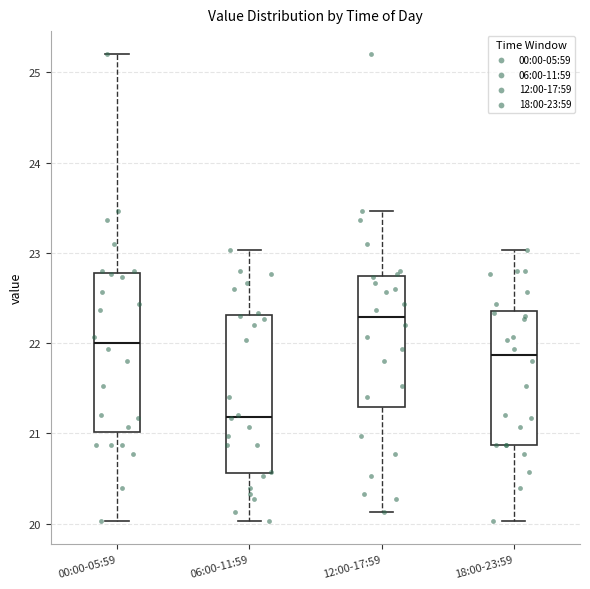

Reading left to right, read every box against the y-axis: the position of its median line, the range the box covers, and the ends of its whiskers. The values are not printed on the chart, so give them approximately, as read against the axis.

00:00-05:59: median 22.0, box 21.0 to 22.8, whiskers 20.0 to 25.2
06:00-11:59: median 21.2, box 20.6 to 22.3, whiskers 20.0 to 23.0
12:00-17:59: median 22.3, box 21.3 to 22.7, whiskers 20.1 to 23.5
18:00-23:59: median 21.9, box 20.9 to 22.4, whiskers 20.0 to 23.0